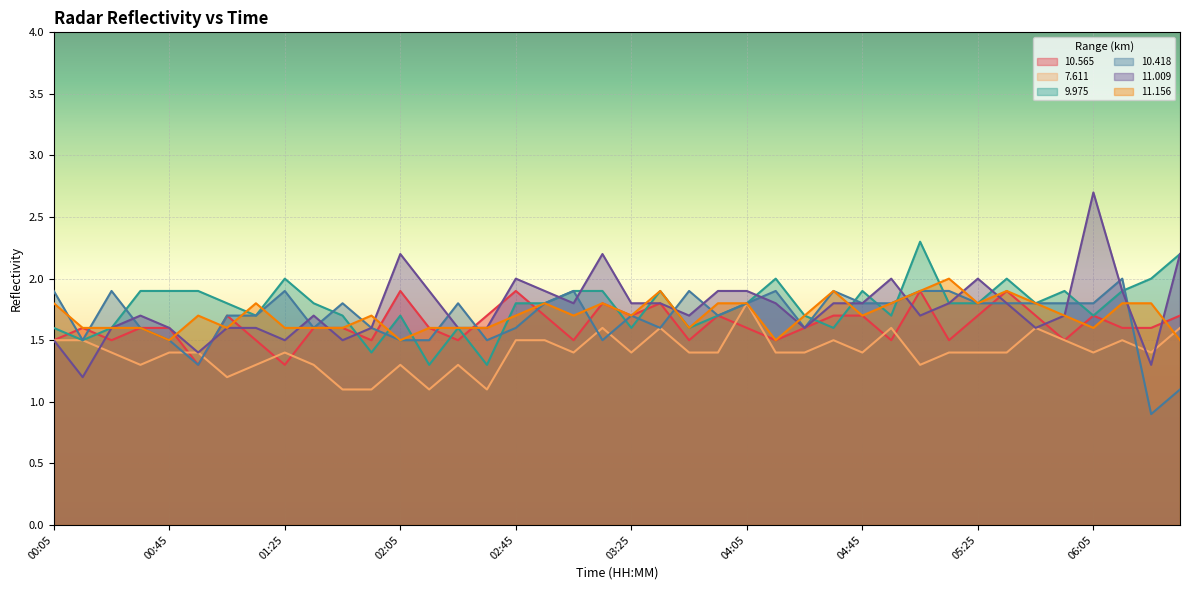

What is the sum of the  11.156 values at 03:05 and 02:55?

3.5